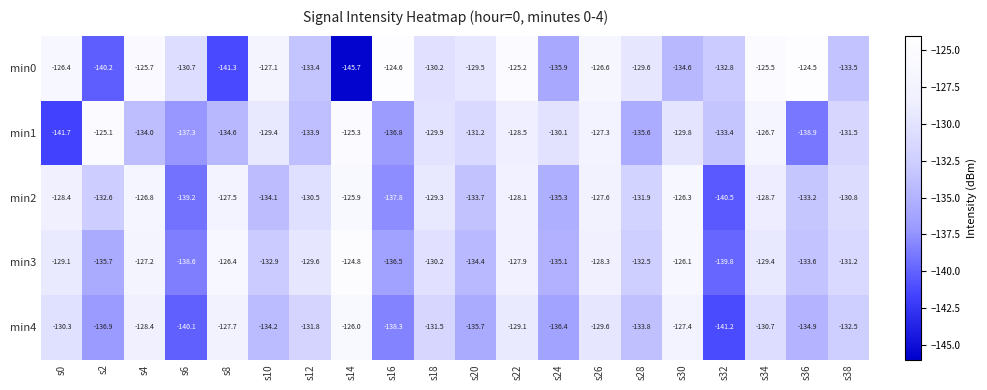

At how many categories does at least one series exceed -127?

11